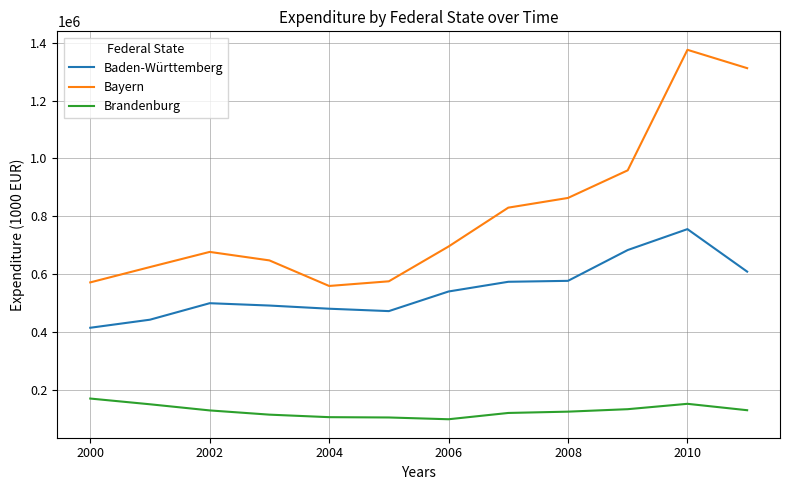

What is the minimum value shown in the chart?

97467